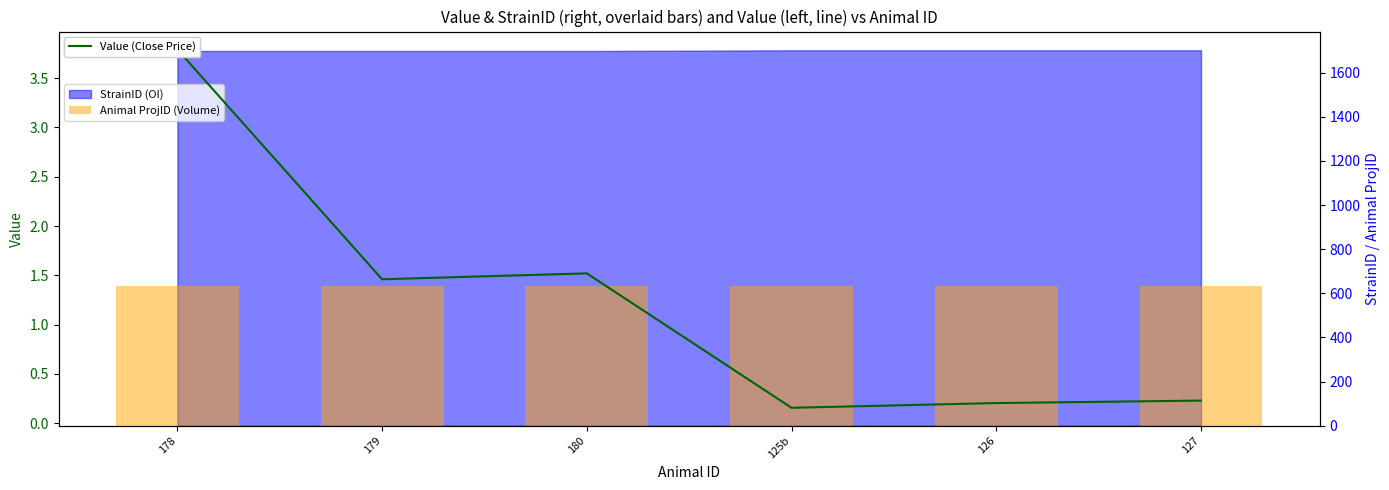

Reading left to right, extract all data points from this chart.

Value (Close Price): 178=3.8	179=1.5	180=1.5	125b=0.2	126=0.2	127=0.2
Animal ProjID (Volume): 178=633.0	179=633.0	180=633.0	125b=633.0	126=633.0	127=633.0